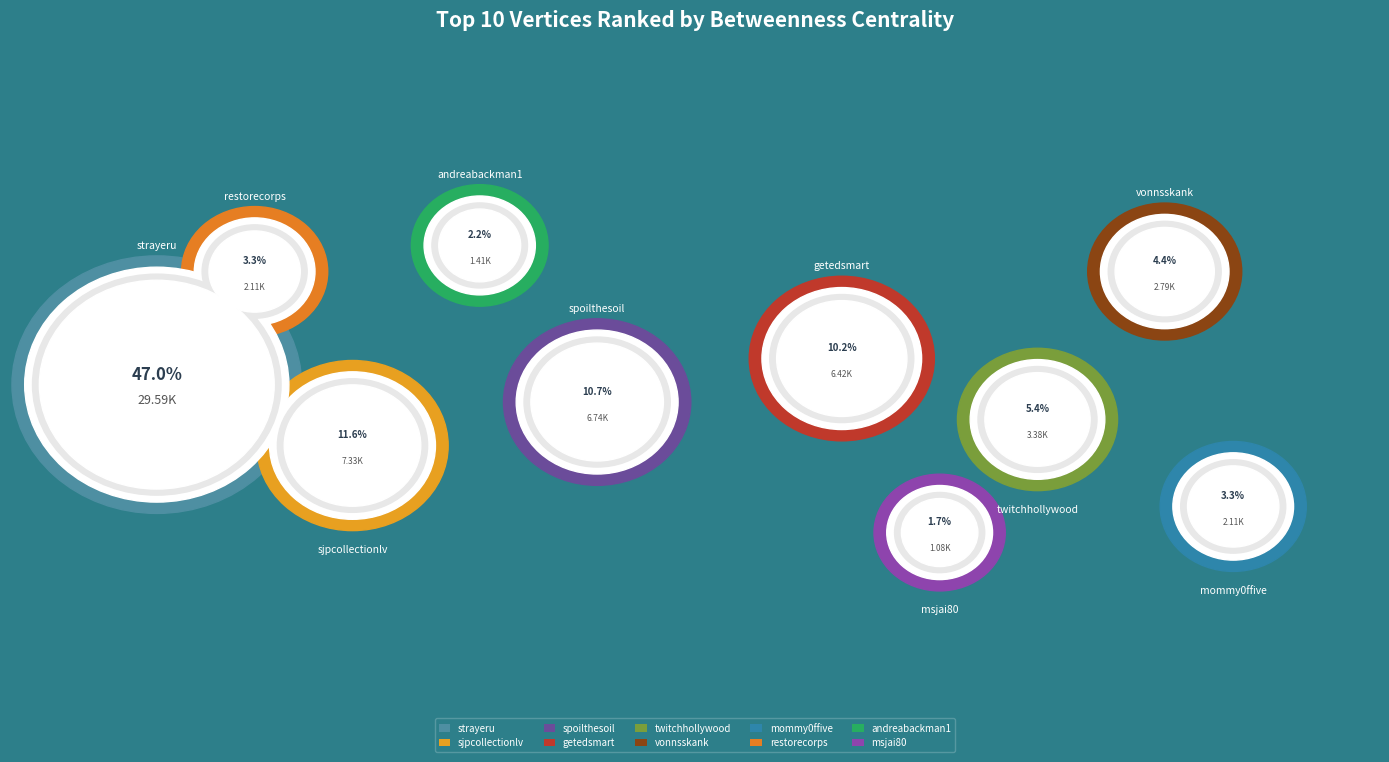

Between msjai80 and sjpcollectionlv, which is larger?

sjpcollectionlv